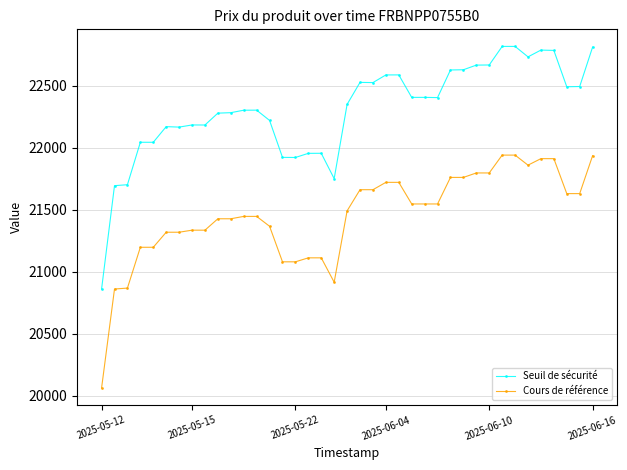

What is the difference between the second highest and second lowest values in the Seuil de sécurité series?

1124.3